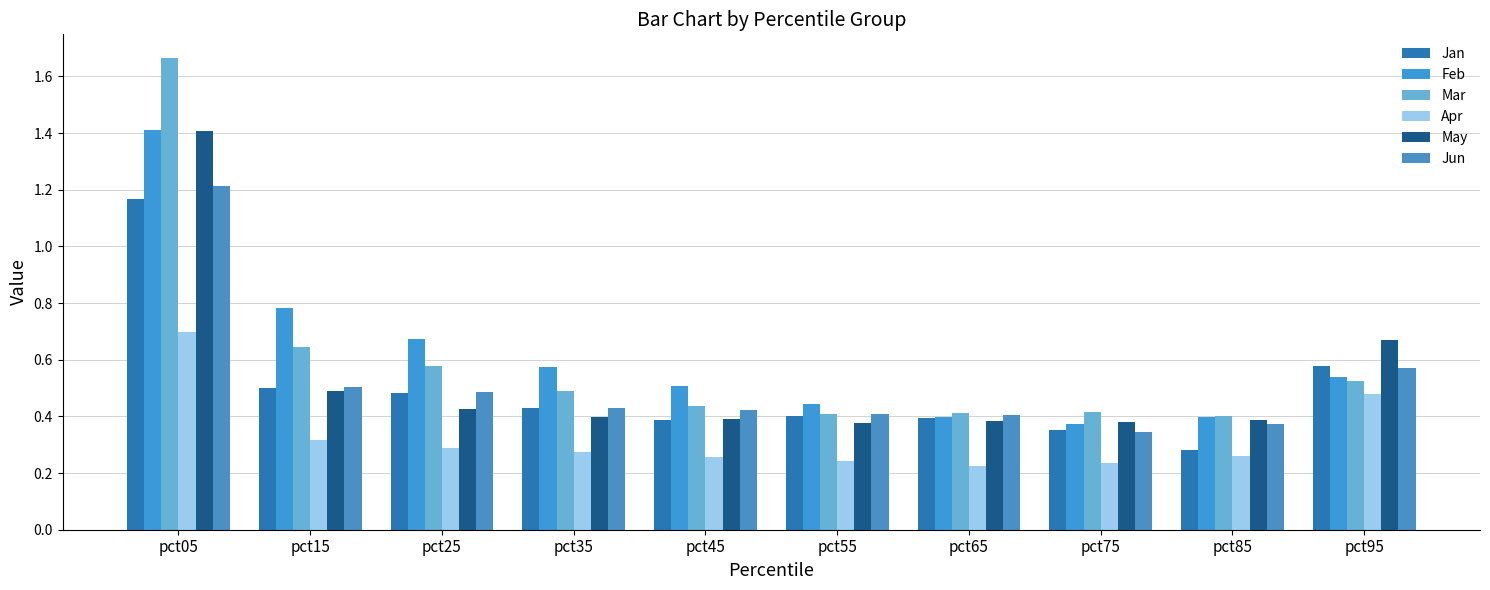

How many groups of bars are there?

10